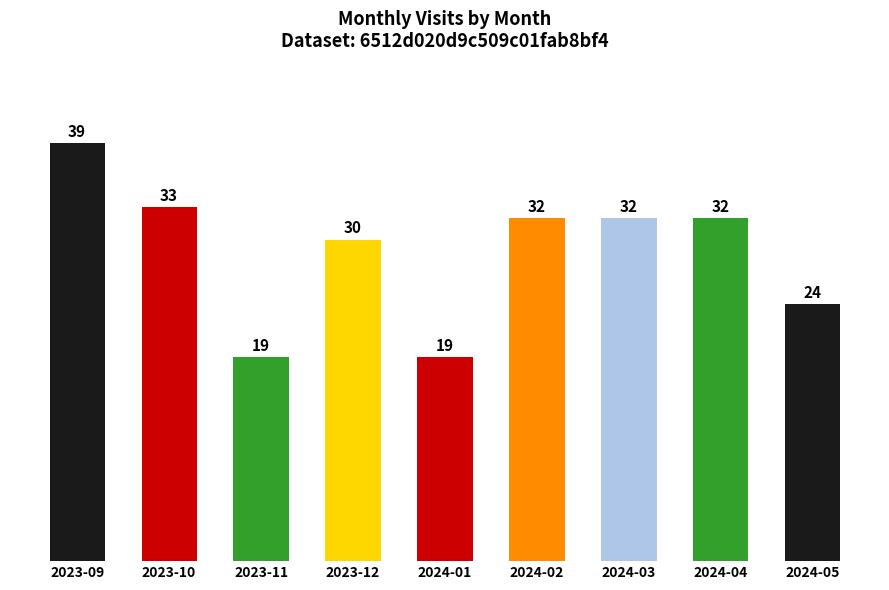

What position from the right is 2023-12?

6